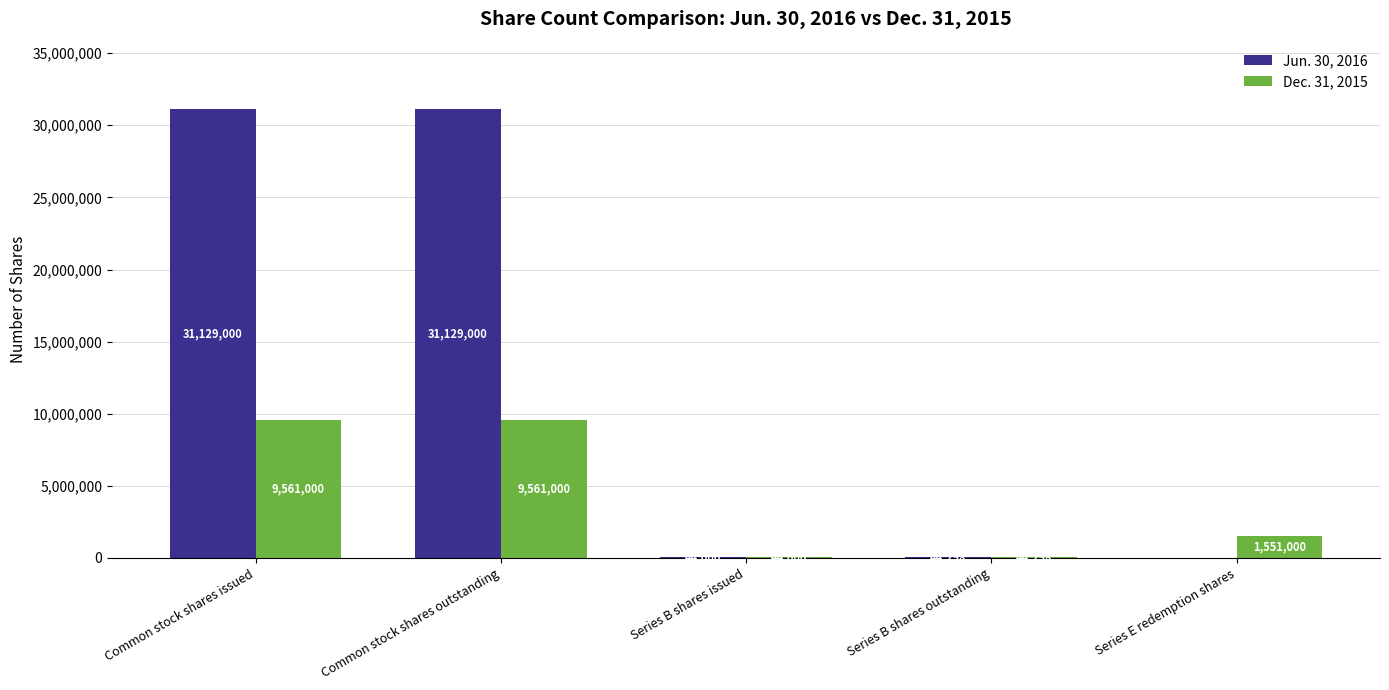

Between Common stock shares outstanding and Series B shares outstanding, which series saw the biggest shift?

Jun. 30, 2016